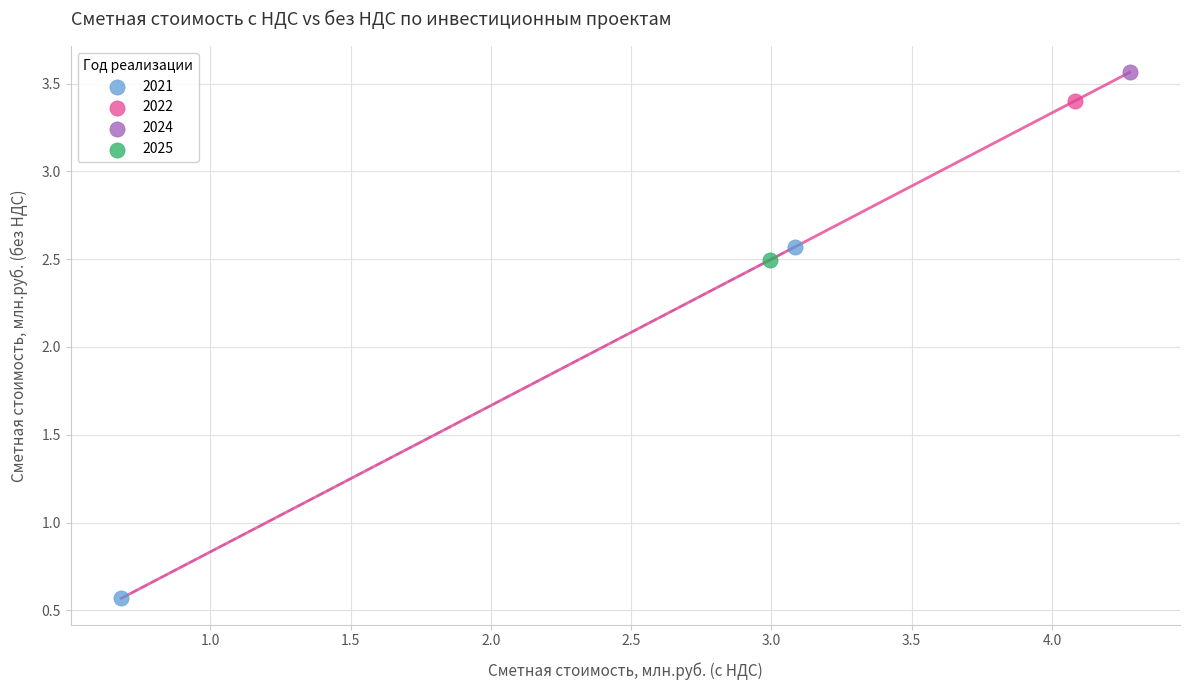

Which series reaches the minimum Y coordinate?

2021